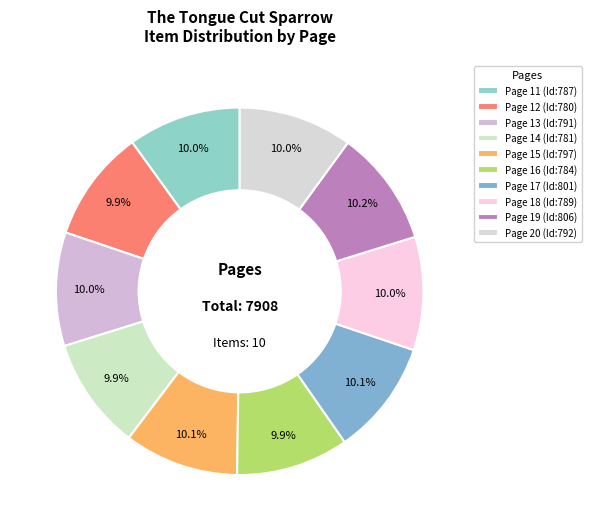

True or false: Page 16 accounts for 17% of the total.

False